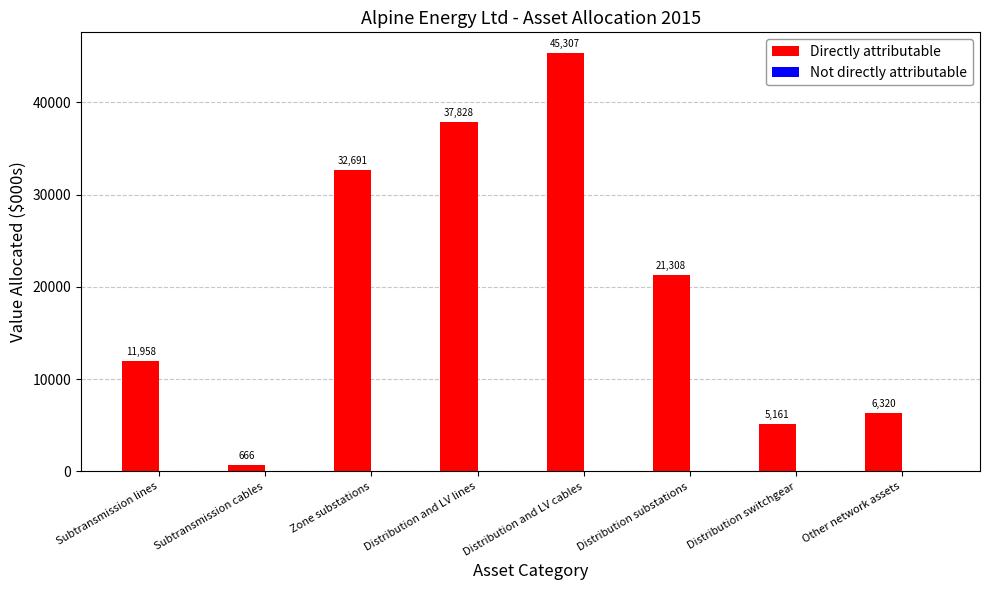

What is the label of the 2nd bar from the left?

Subtransmission cables